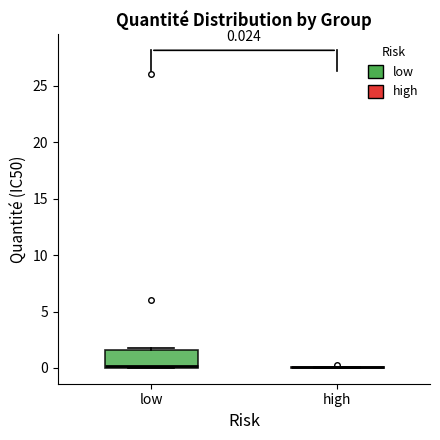

Comparing the boxes themselves (not the whiskers), which one is the tallest?

low